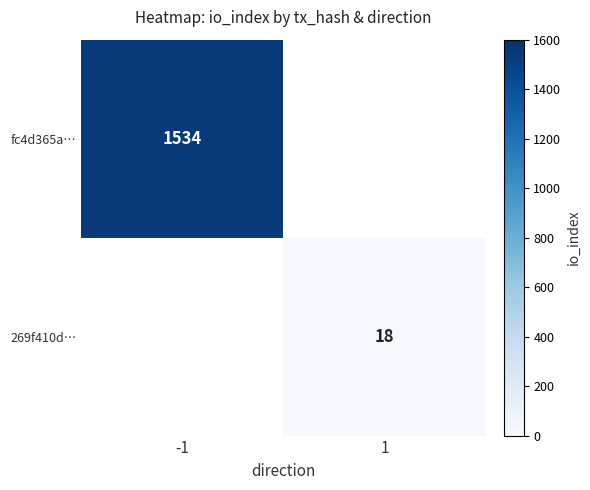

The value of 269f410d… at 1 is 18. True or false?

True